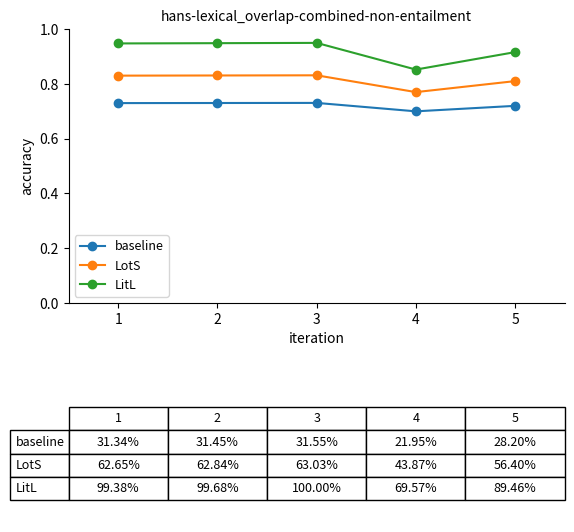

What is the total value across all series at 3?

2.5